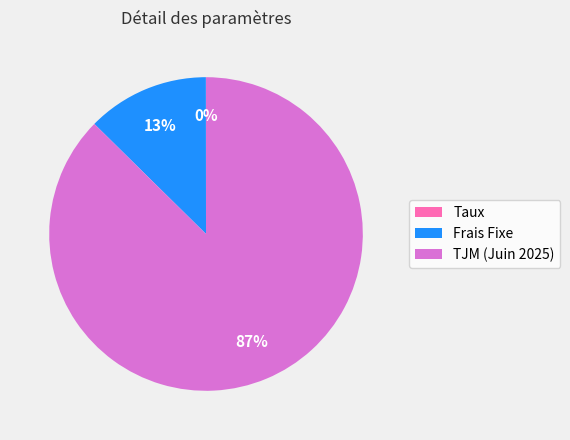

True or false: TJM (Juin 2025) accounts for 81% of the total.

False